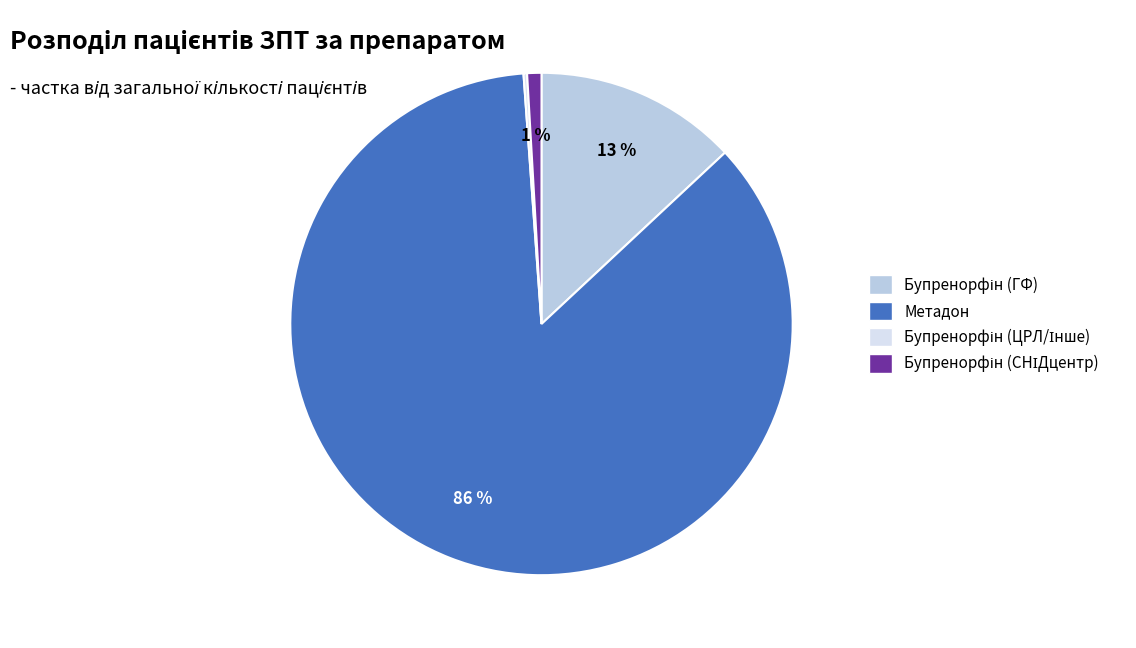

To the nearest percent, what is the difference between the largest and smallest slice percentages?

86%